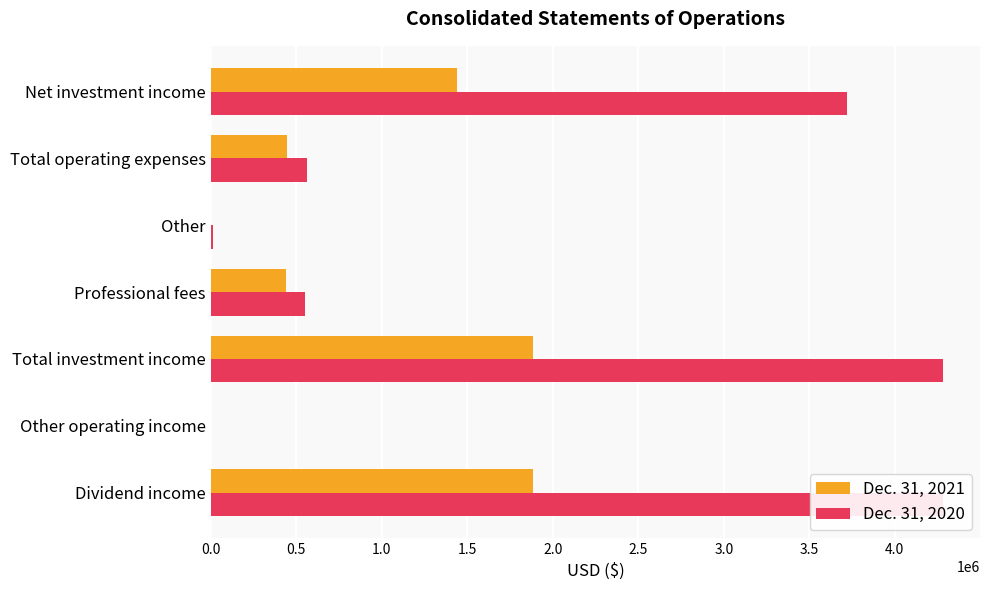

What is the maximum value shown in the chart?

4283808